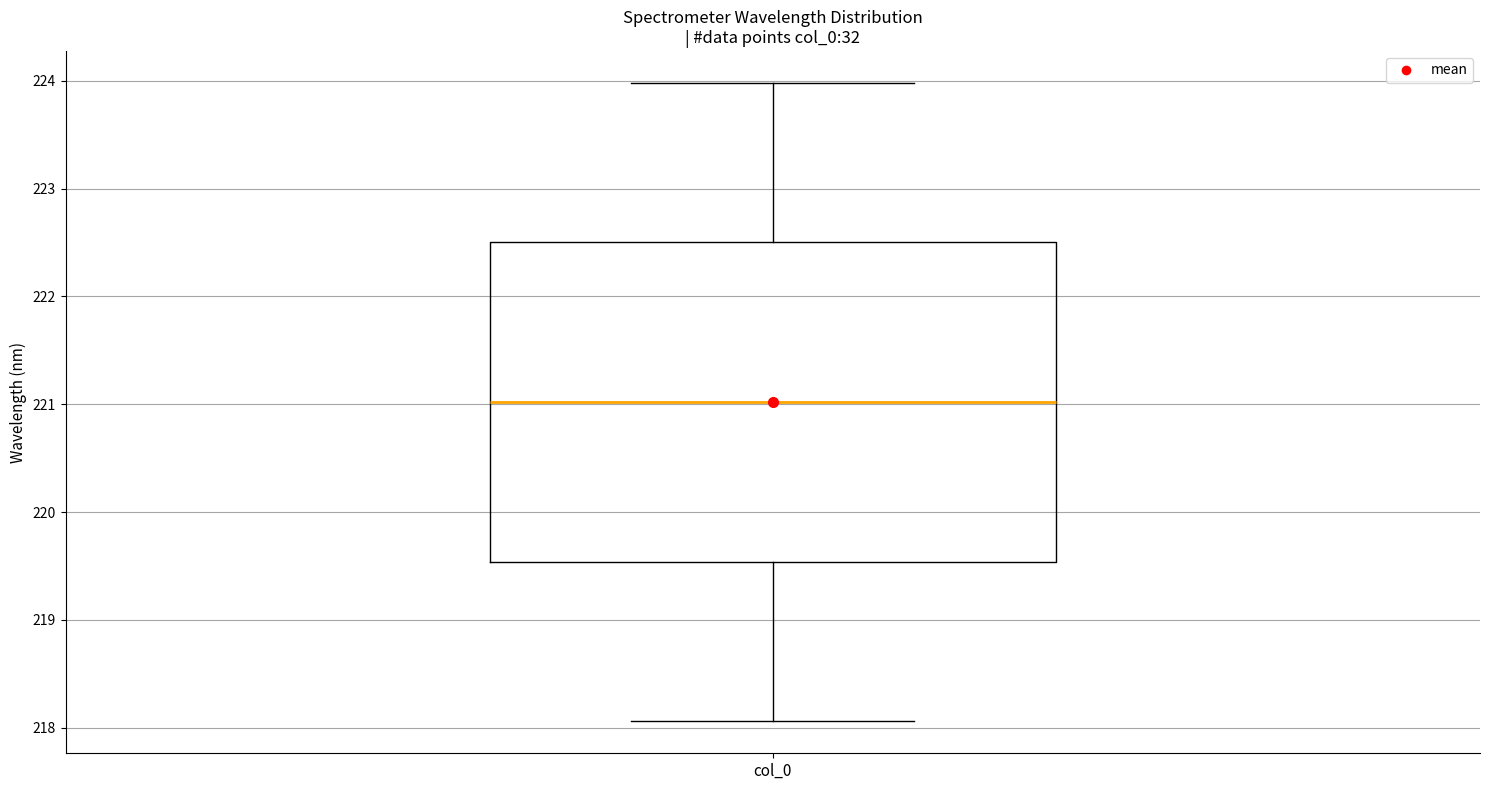

Read this box plot against the y-axis: the position of the median line, the range covered by the box, and the ends of both whiskers. The values are not printed on the chart, so give them approximately, as read against the axis.

median 221.0, box 219.5 to 222.5, whiskers 218.1 to 224.0